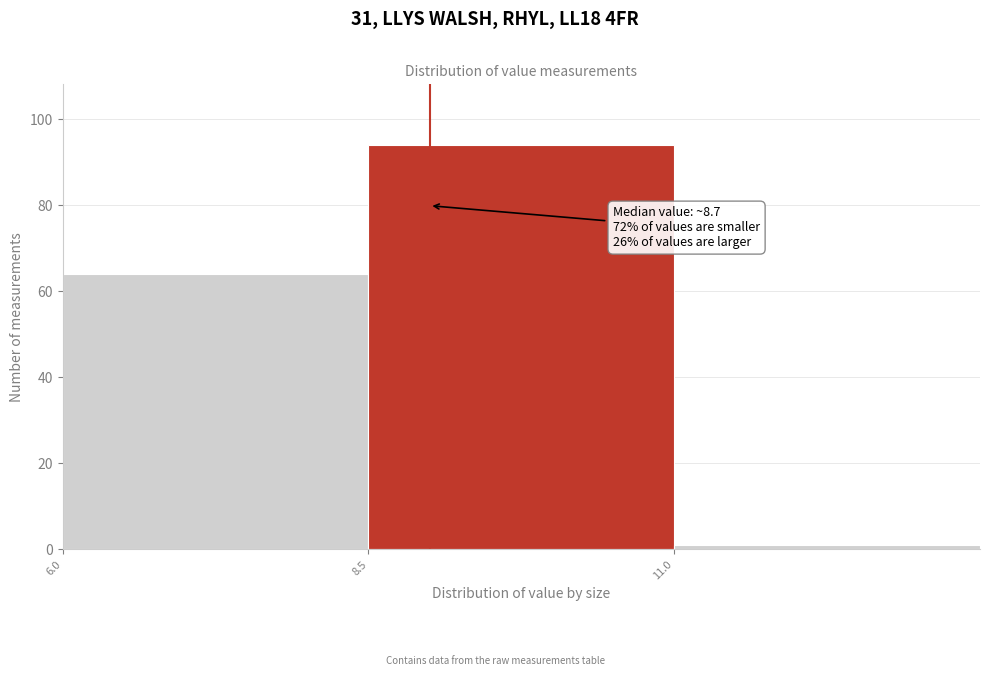

Which range on the x-axis has the tallest bar?

8.5 to 11.0